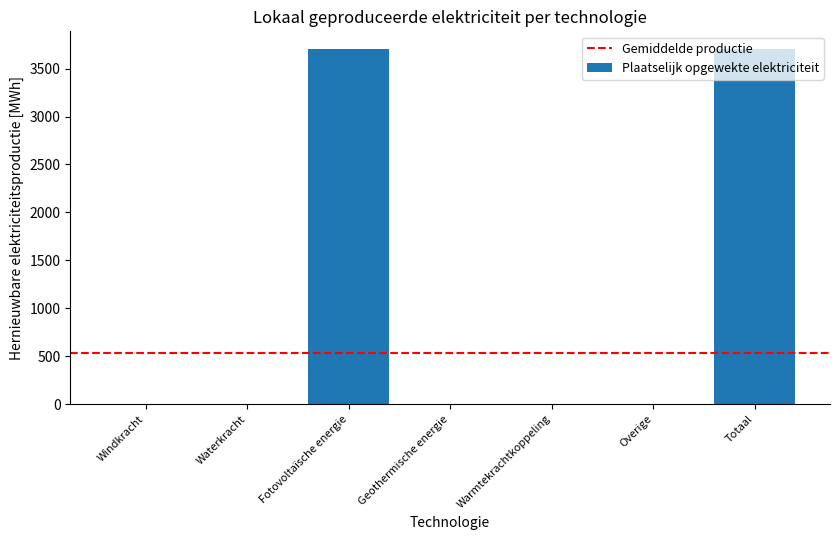

Which has a higher value, Totaal or Geothermische energie?

Totaal